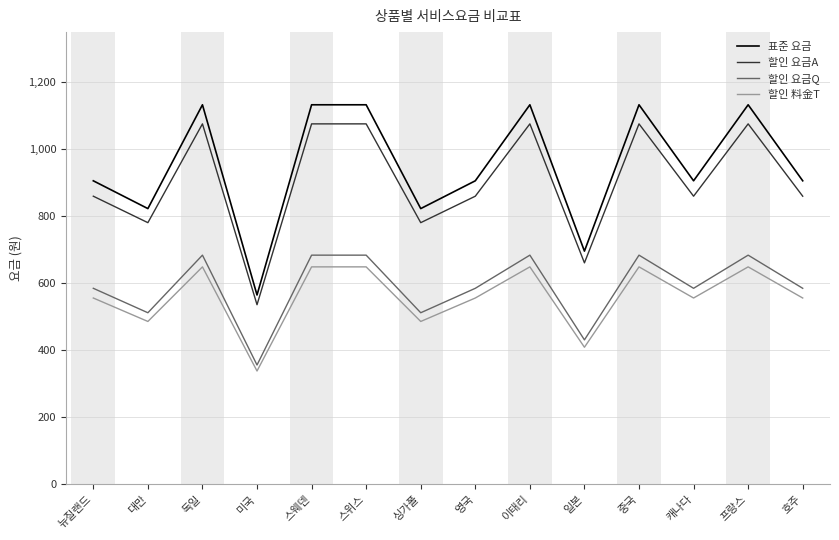

True or false: 표준 요금 has a value of 906 at 뉴질랜드.

True